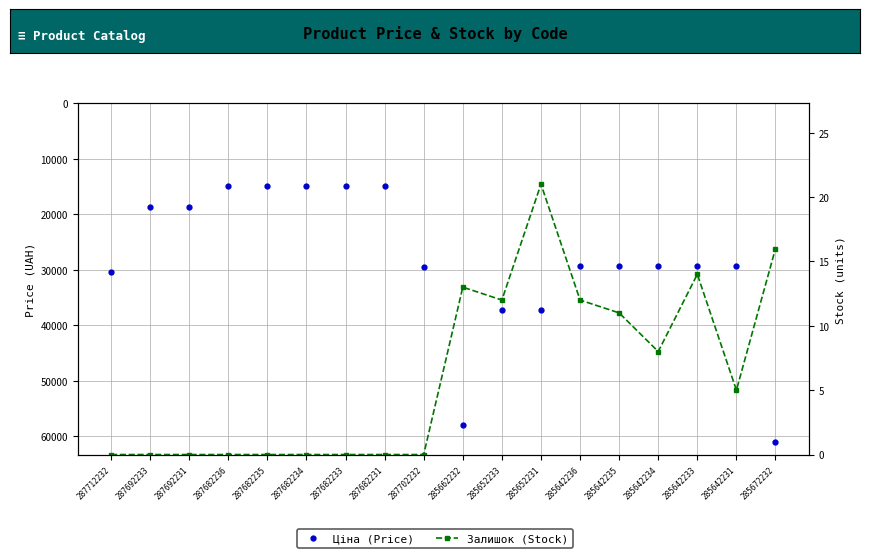

True or false: Залишок (Stock) and Ціна (Price) cross at least once.

False